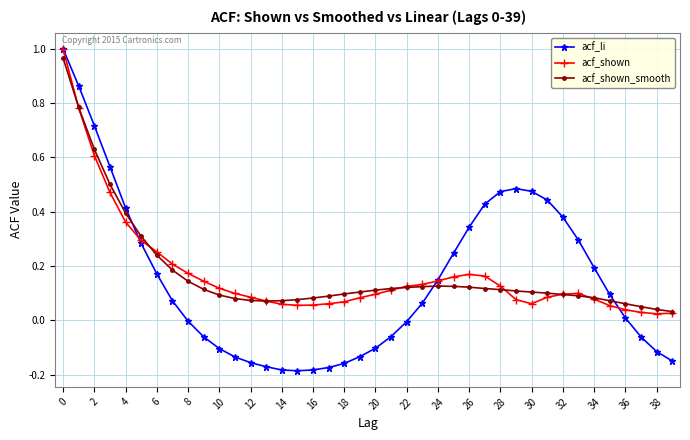

Which series has the largest range (max minus min)?

acf_li